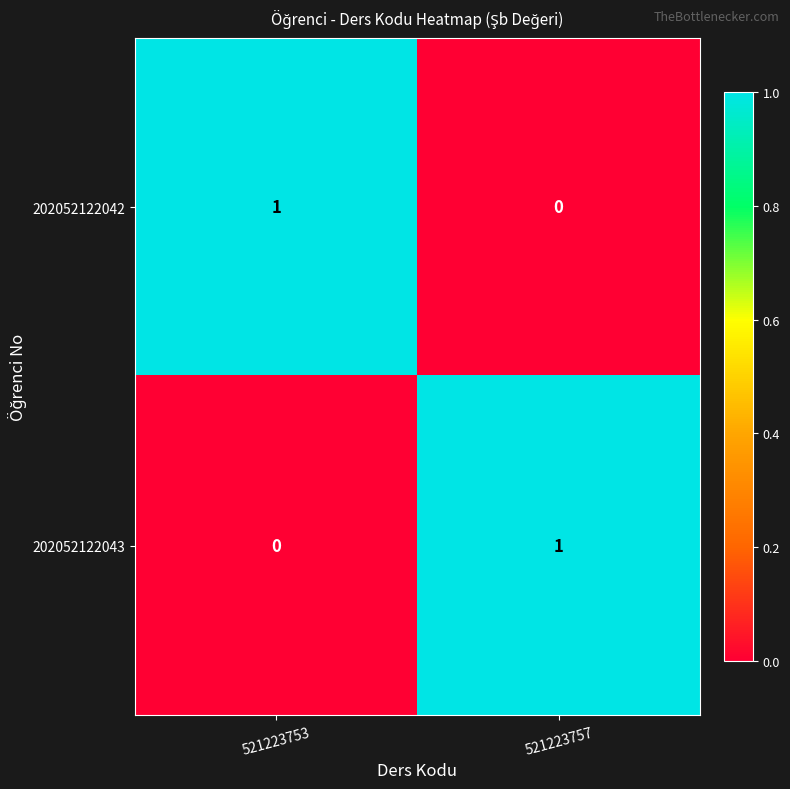

Which category has the lowest value in the 202052122043 series?

521223753